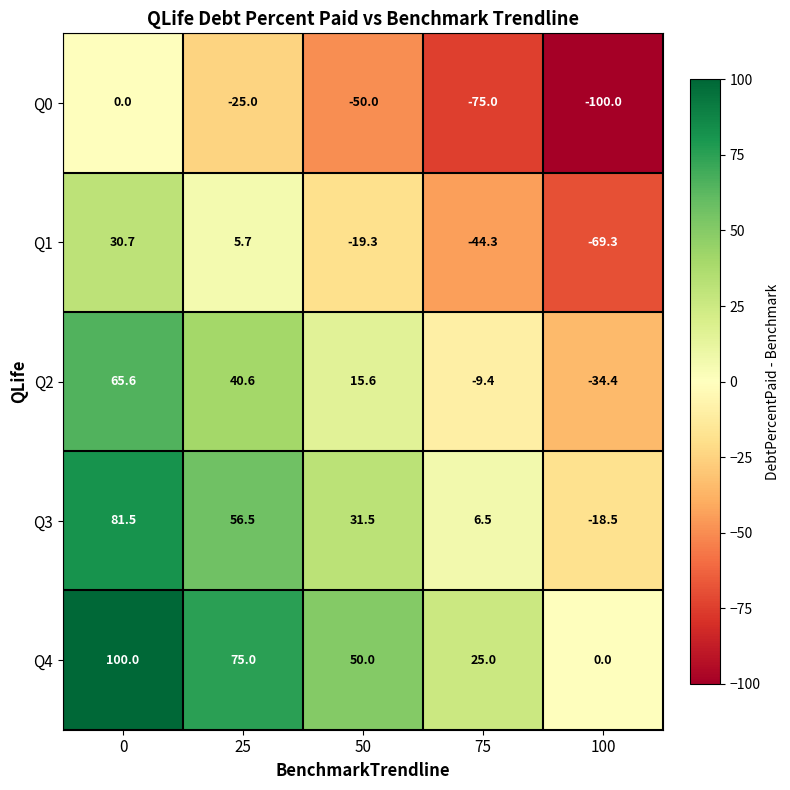

How many data points in Q1 are above -19?

2